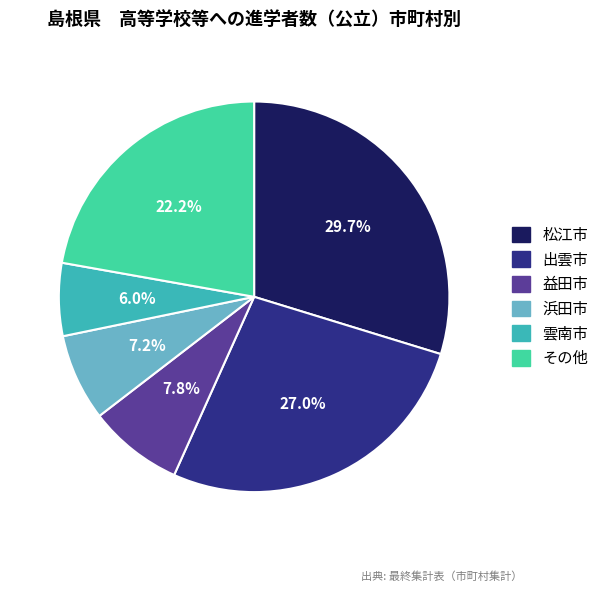

Is there any slice that represents more than half of the pie?

No